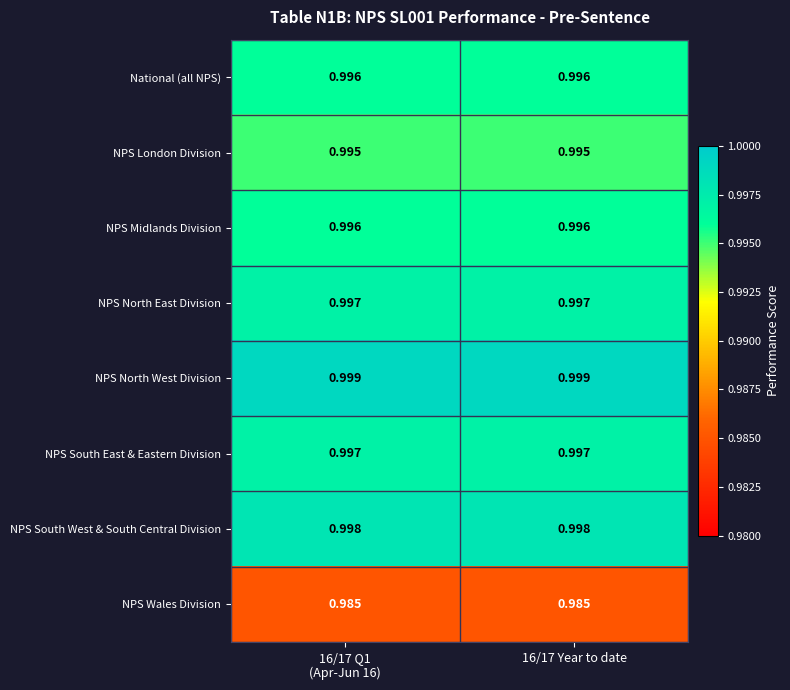

How many distinct data groups are displayed?

8